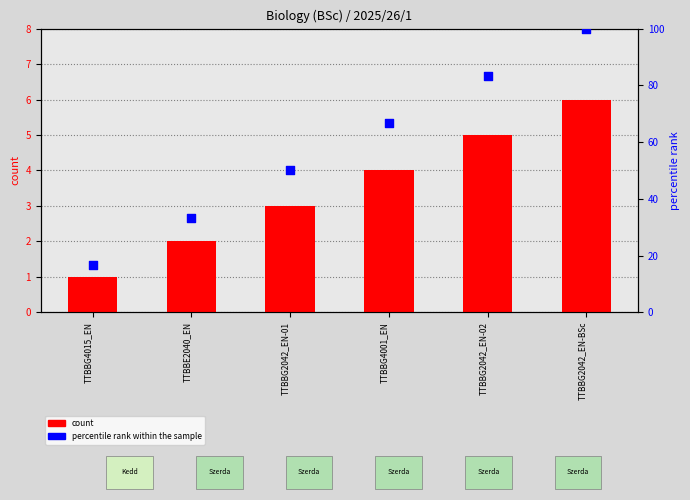

Is the value of percentile rank within the sample at TTBBG2042_EN-02 greater than the value of count at TTBBG2042_EN-02?

Yes